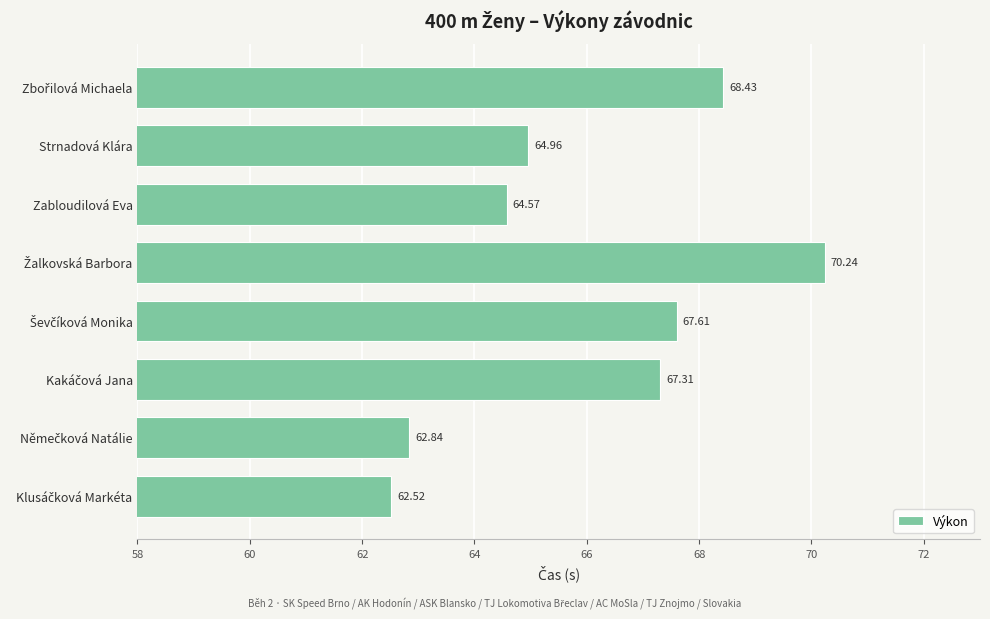

How many bars are there in total?

8